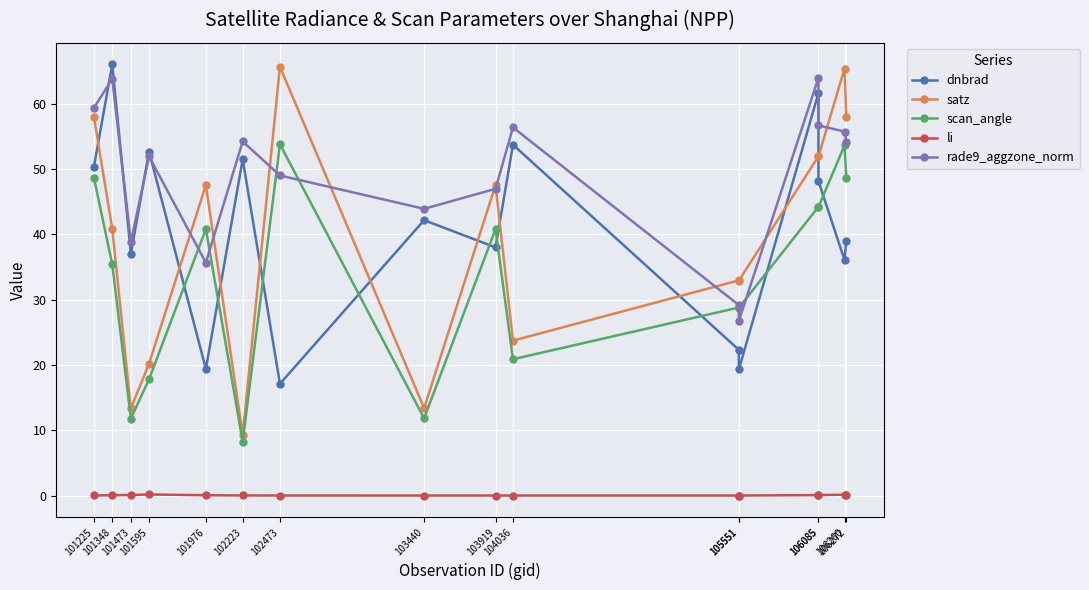

At how many categories does at least one series exceed 44?

12